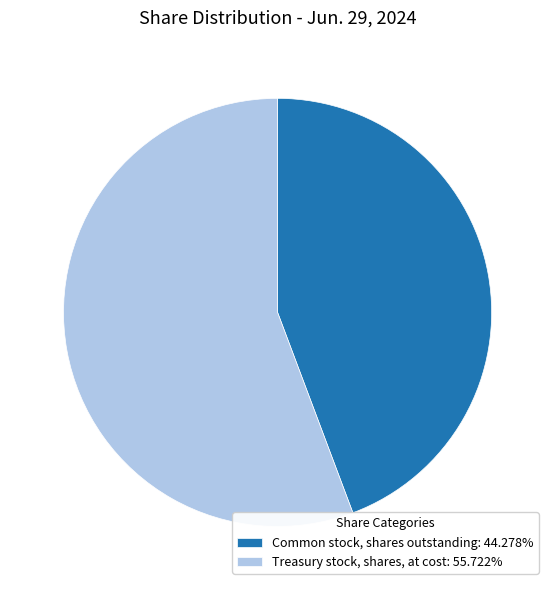

Combined, do Common stock, shares outstanding: 44.278% and Treasury stock, shares, at cost: 55.722% account for over 50%?

Yes